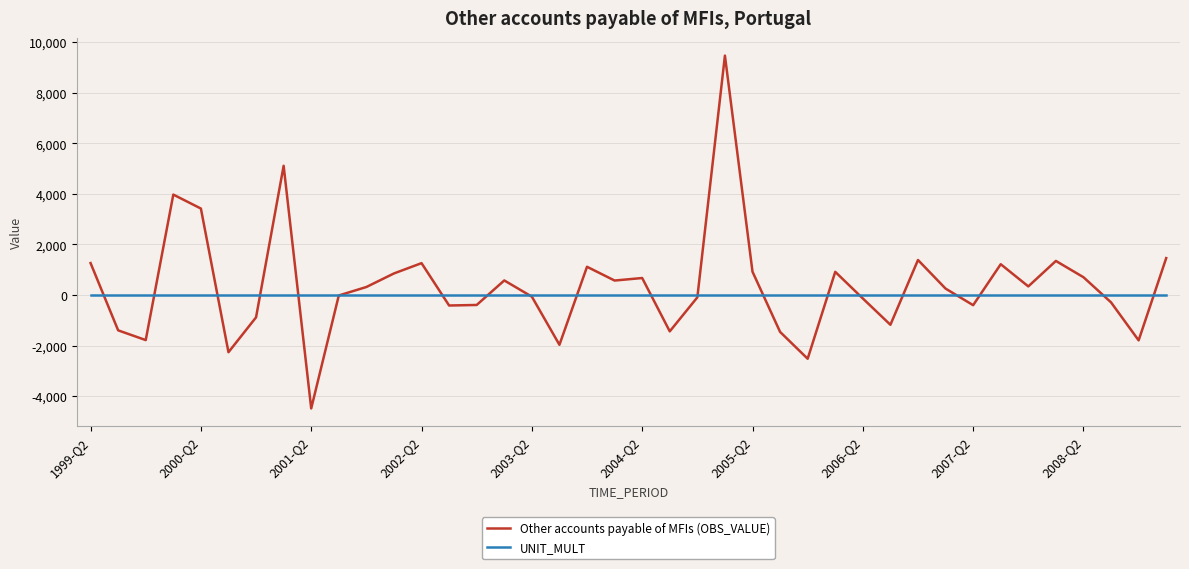

List the series in order of their overall mean, lowest first.

UNIT_MULT, Other accounts payable of MFIs (OBS_VALUE)